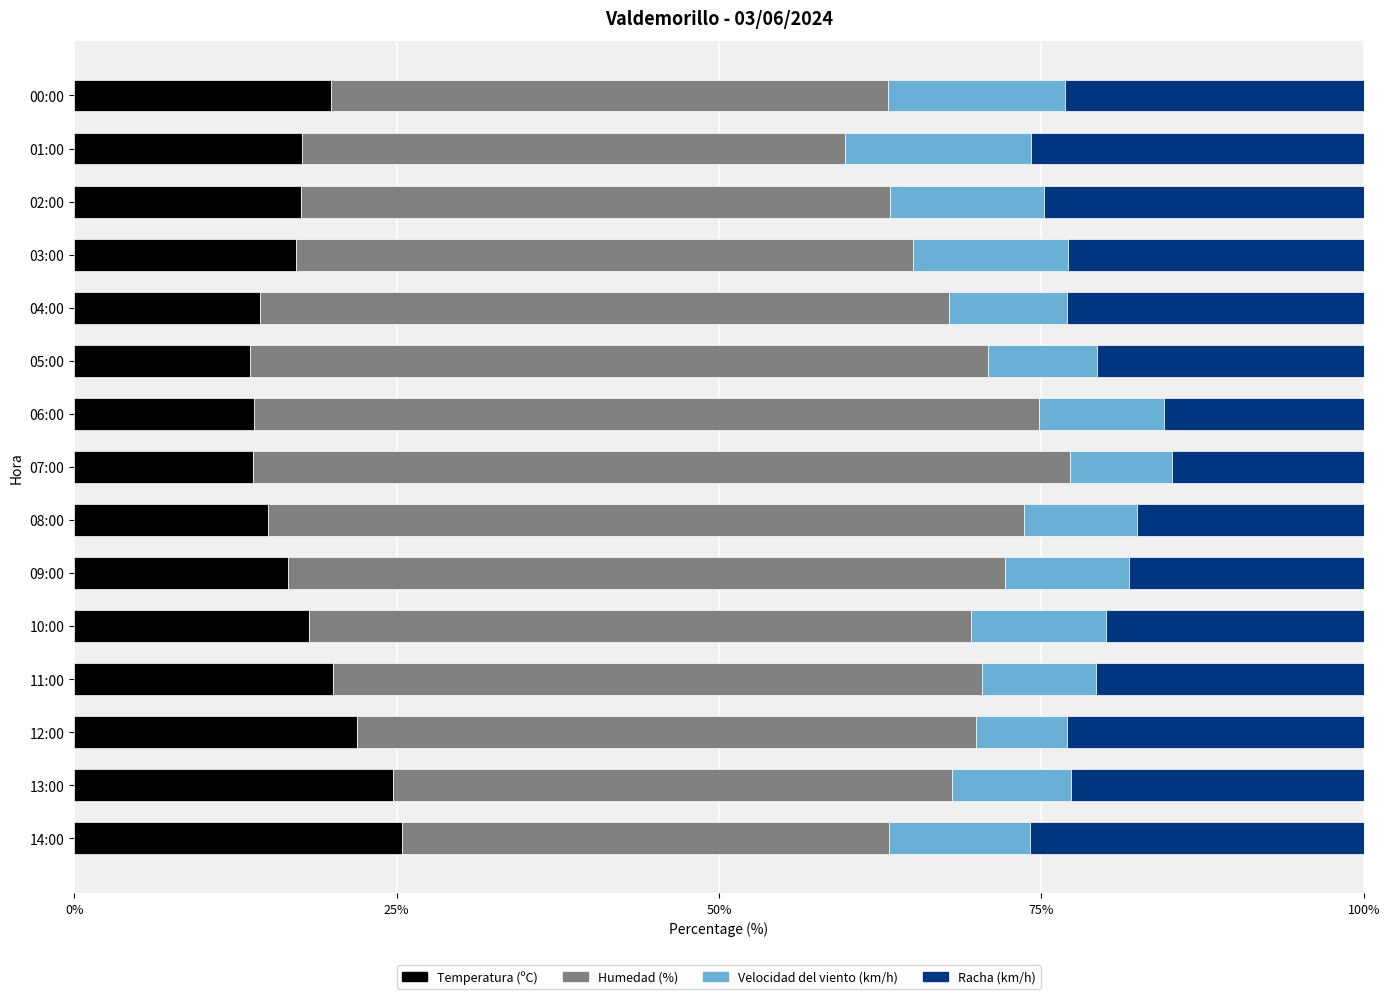

How many categories are shown in the chart?

15